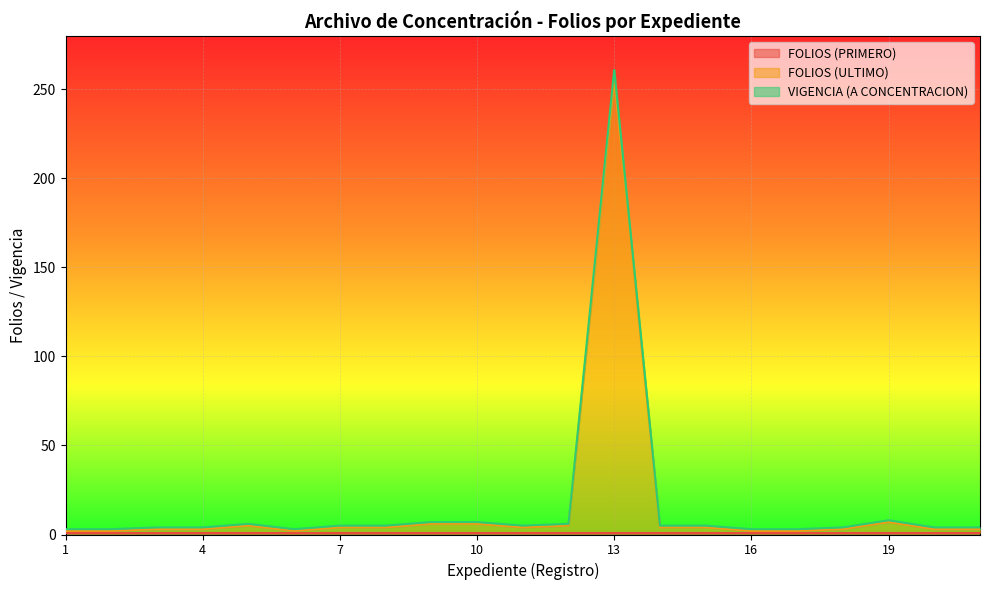

Reading left to right, what are all the values shown in this chart?

FOLIOS (ULTIMO): 2	2	3	3	5	2	4	4	6	6	4	5	256	4	4	2	2	3	7	3	3
VIGENCIA (A CONCENTRACION): 3	3	4	4	6	3	5	5	7	7	5	6	261	5	5	3	3	4	8	4	4